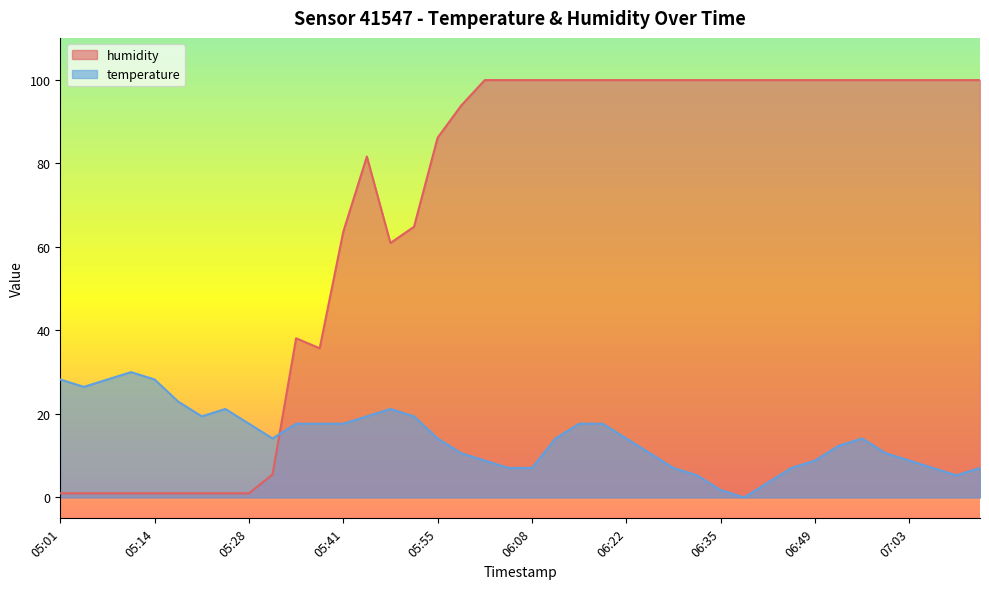

The temperature series shows 14.1 at 05:31. True or false?

True